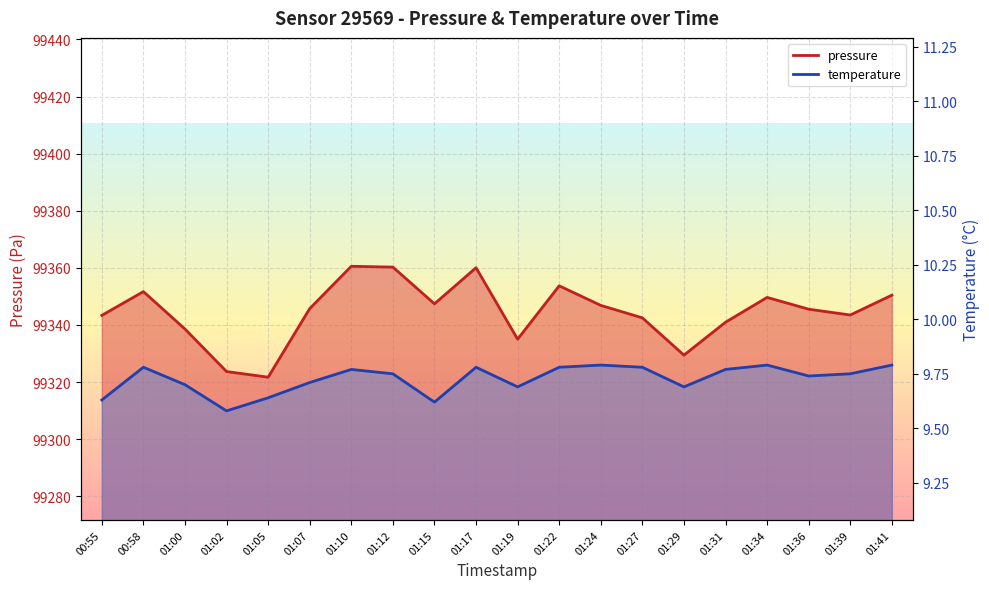

Rank the series by their average value, from highest to lowest.

pressure_line, temperature_line